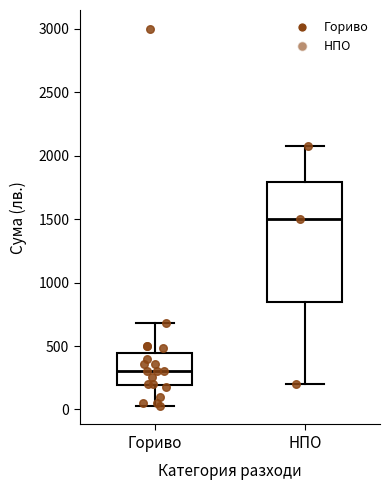

Reading left to right, transcribe this box plot: for each box, give where its median line is, the range the box spans, and where its two whiskers end, as read against the y-axis. The values are not printed on the chart, so give them approximately, as read against the axis.

Гориво: median 300, box 200 to 450, whiskers 50 to 700
НПО: median 1500, box 850 to 1800, whiskers 200 to 2100